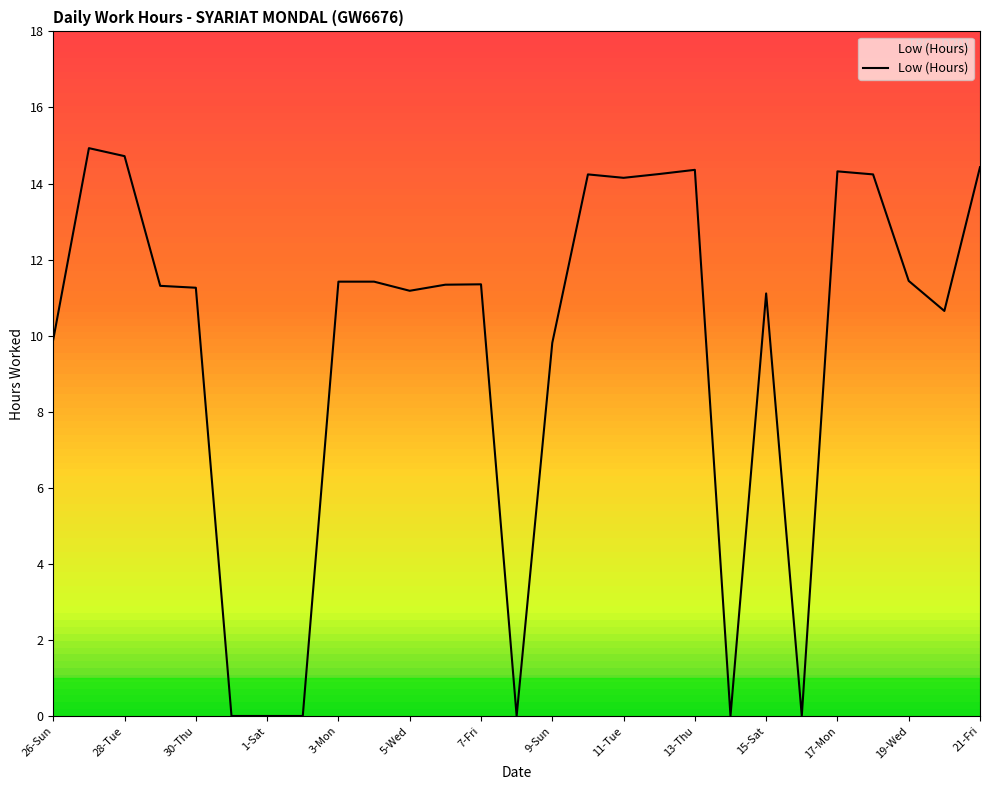

What is the greatest value displayed?

14.9